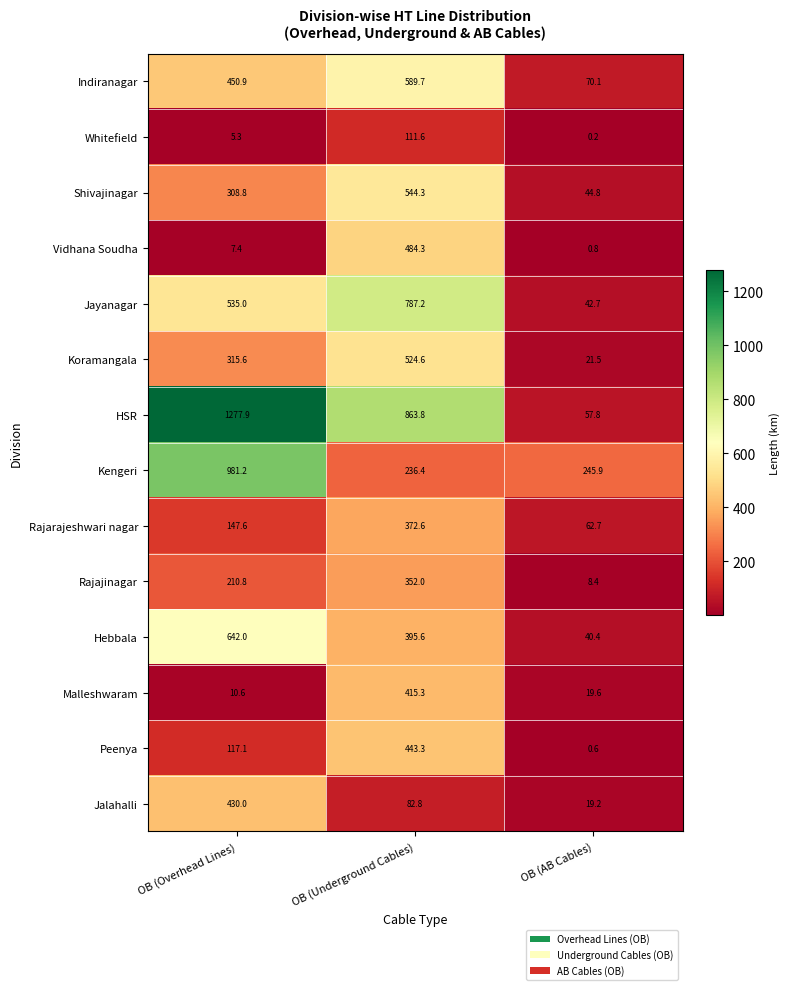

What is the approximate value of Rajarajeshwari nagar at OB (Underground Cables)?

372.6